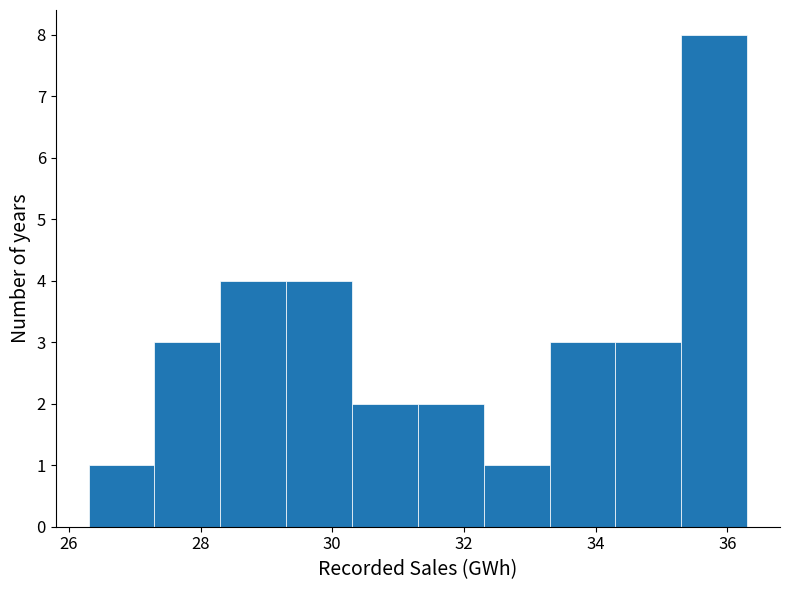

Reading left to right, transcribe this chart: for each bar, give the range it covers on the x-axis and its height. Neither the bar edges nor the heights are printed on the chart, so give them approximately, as read against the axes.

26.3 to 27.3: 1
27.3 to 28.3: 3
28.3 to 29.3: 4
29.3 to 30.3: 4
30.3 to 31.3: 2
31.3 to 32.3: 2
32.3 to 33.3: 1
33.3 to 34.3: 3
34.3 to 35.3: 3
35.3 to 36.3: 8